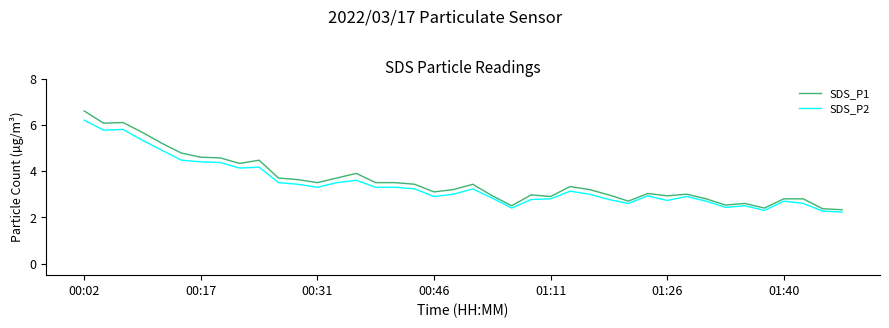

Rank the series by their maximum value, from lowest to highest.

SDS_P2, SDS_P1